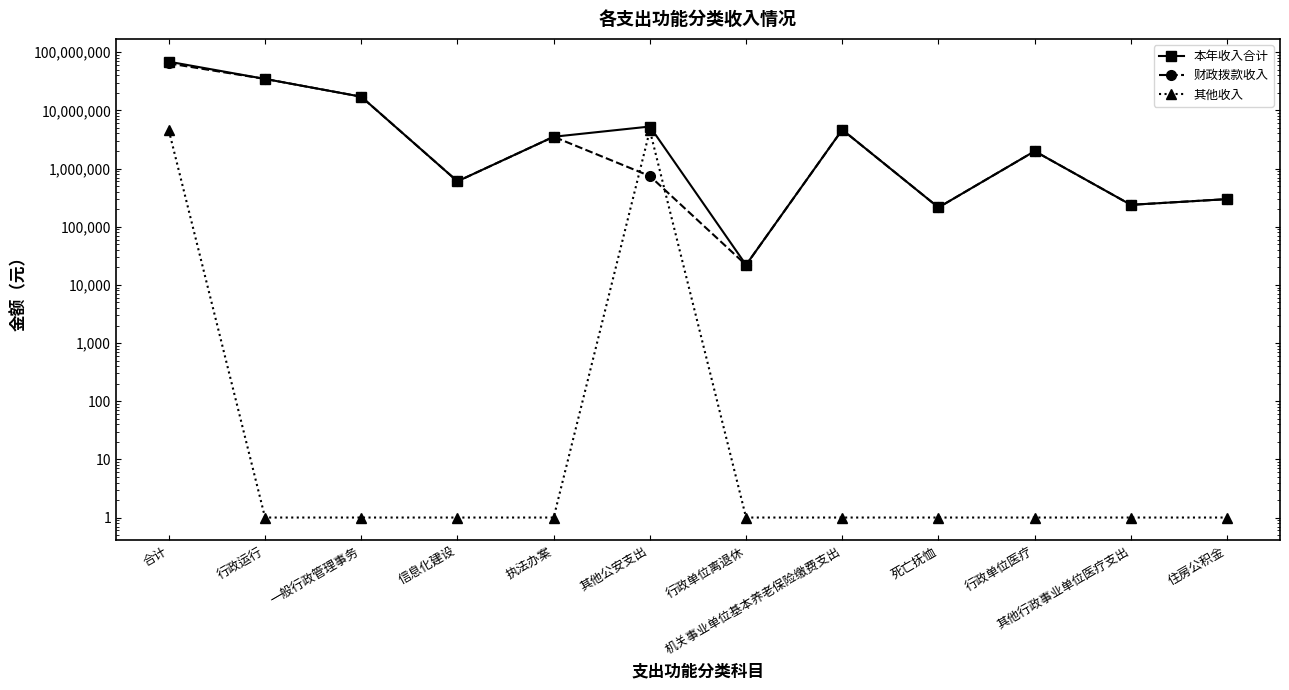

At how many categories does at least one series exceed 2235862?

6